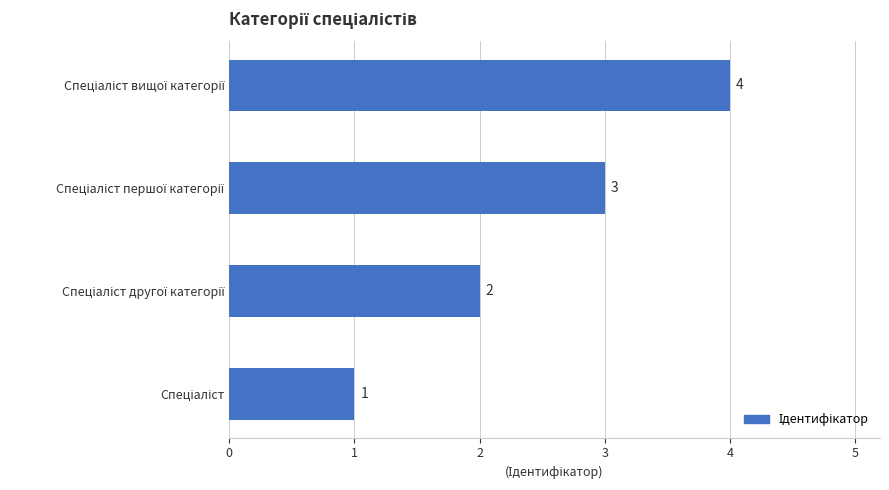

What is the sum of all values?

10